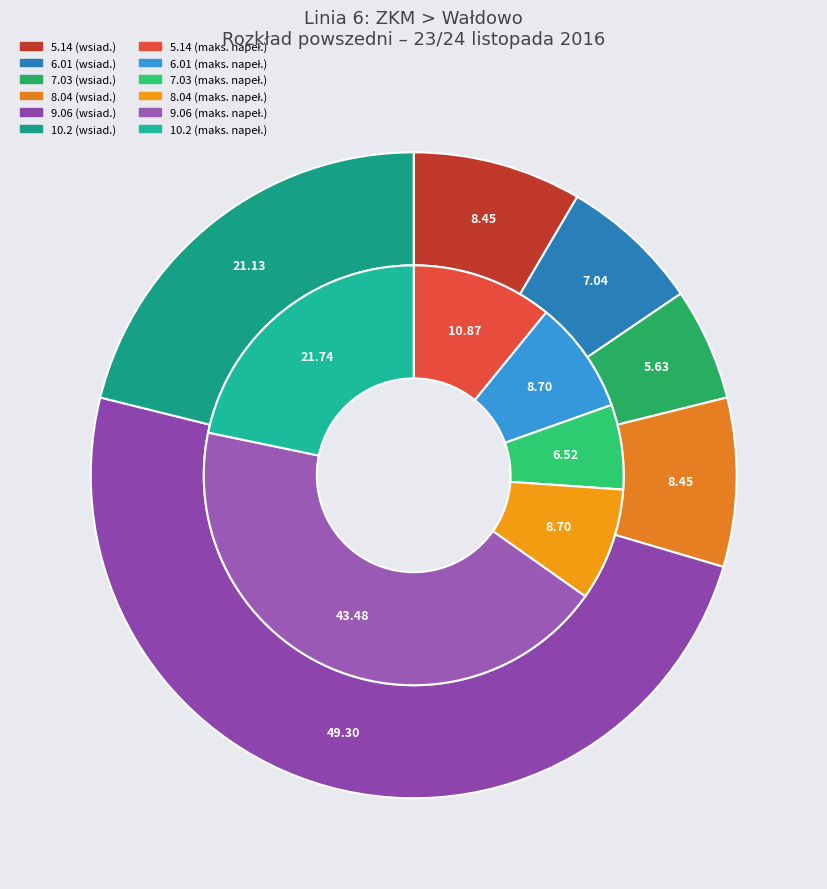

Is there a majority slice in this chart?

No